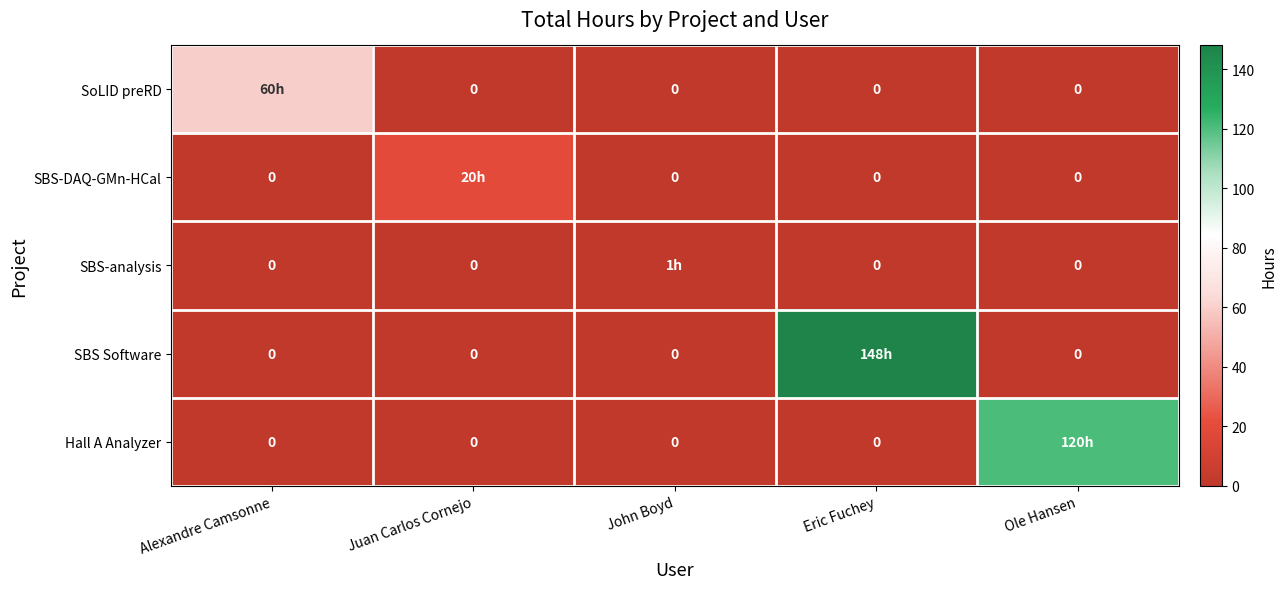

The Hall A Analyzer series shows 191.9 at Ole Hansen. True or false?

False